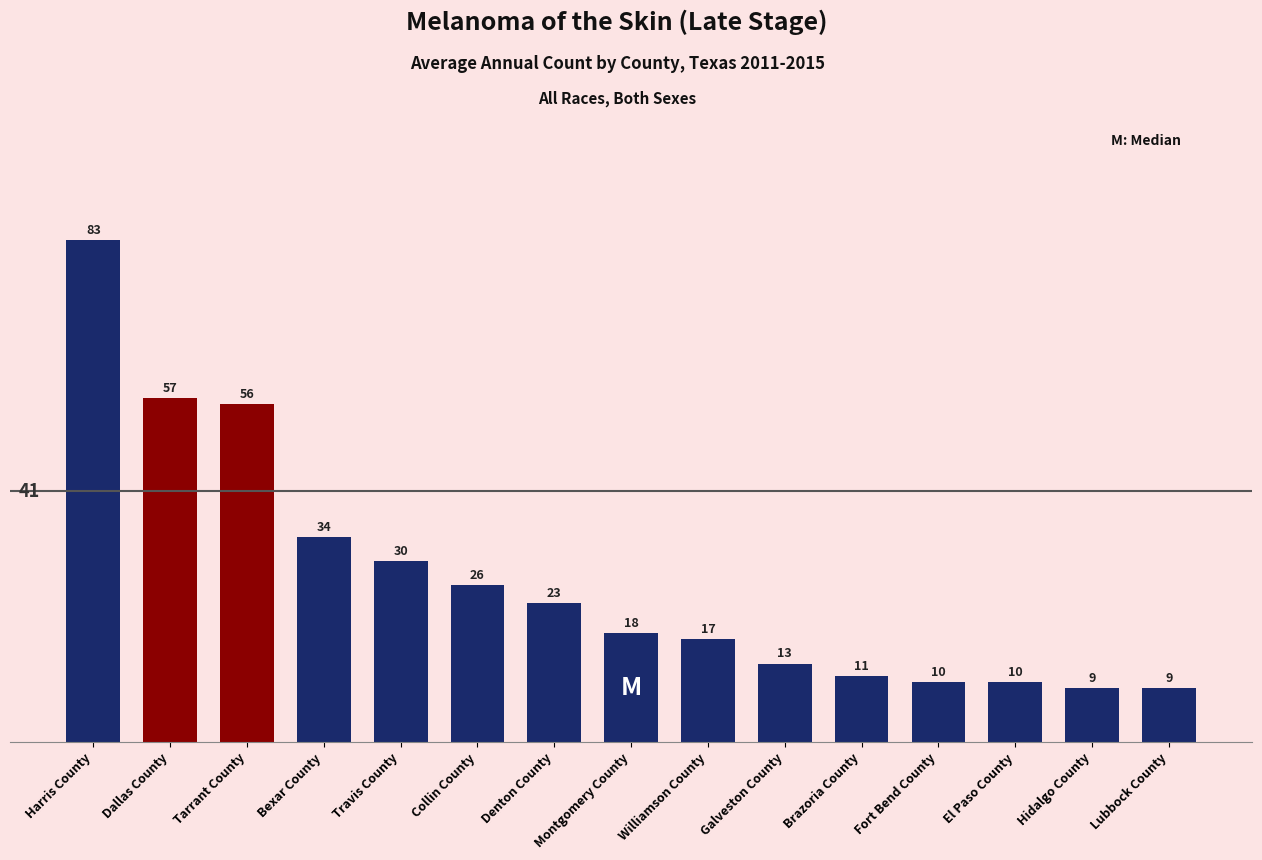

True or false: the data shows 44 at Collin County.

False